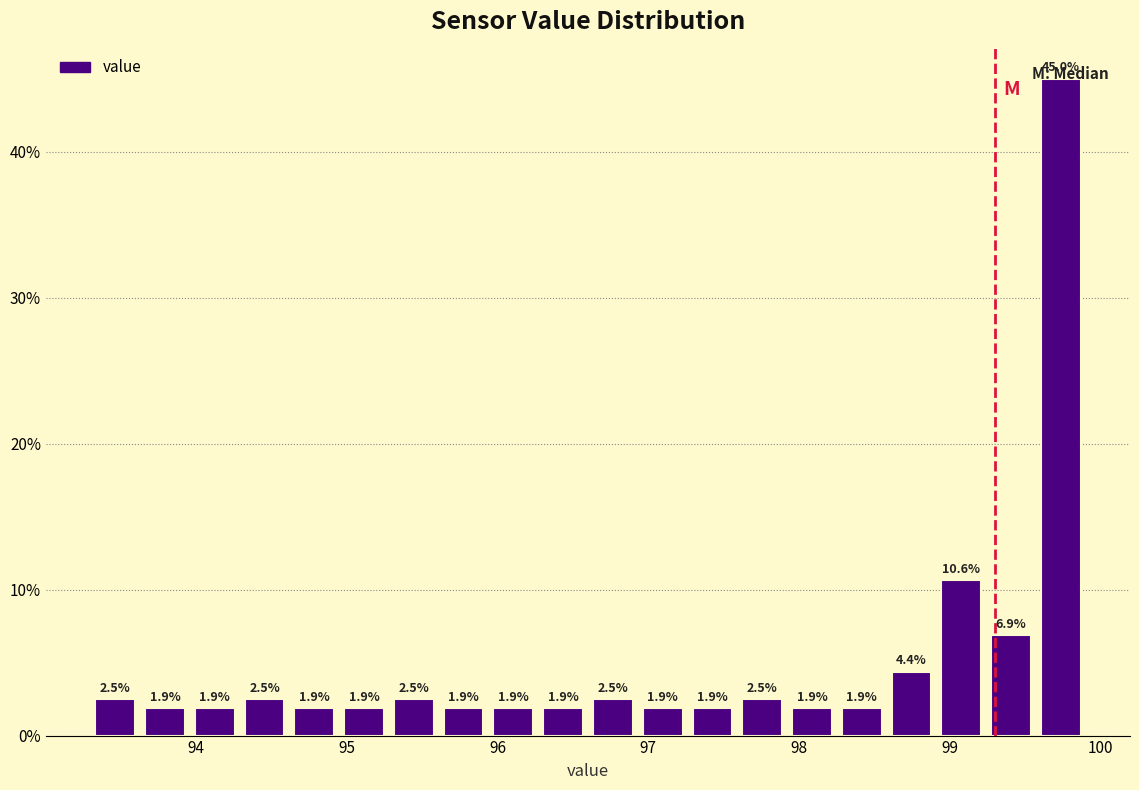

Read against the x-axis, roughly where is the centre of the tallest bar?

99.7